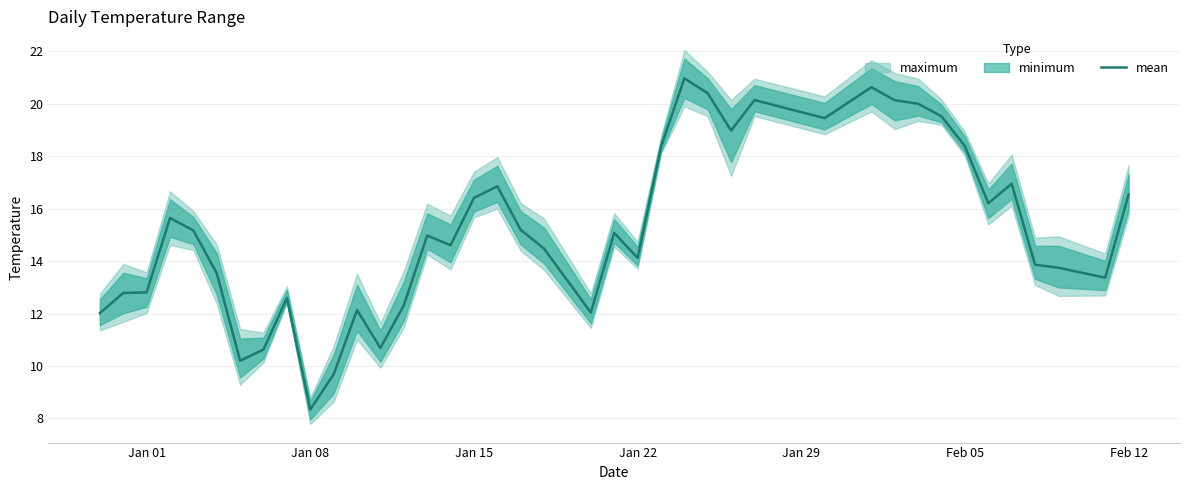

Count the number of values greater than 15.

20